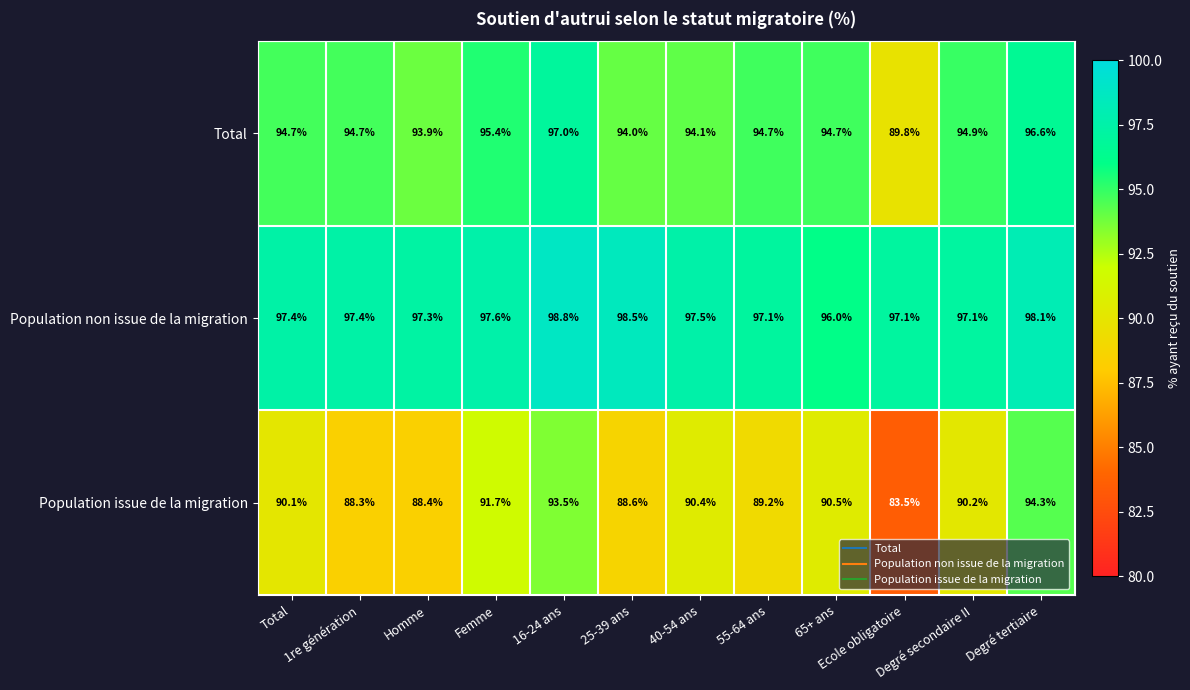

Which label corresponds to the smallest value in the chart?

Ecole obligatoire